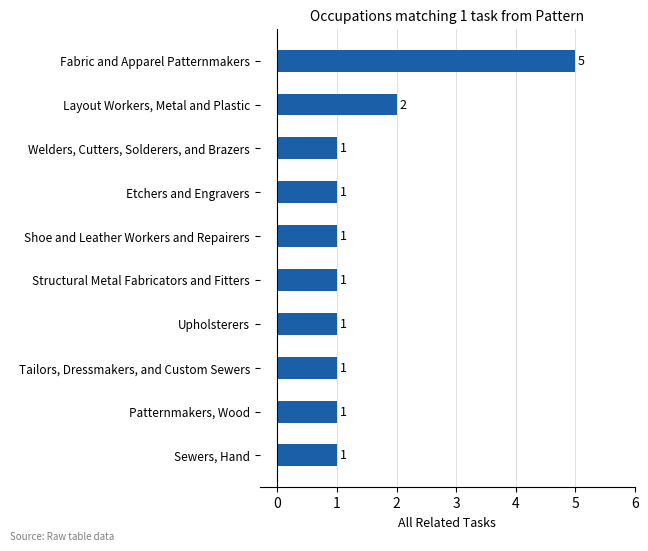

The value at Etchers and Engravers is 0. True or false?

False